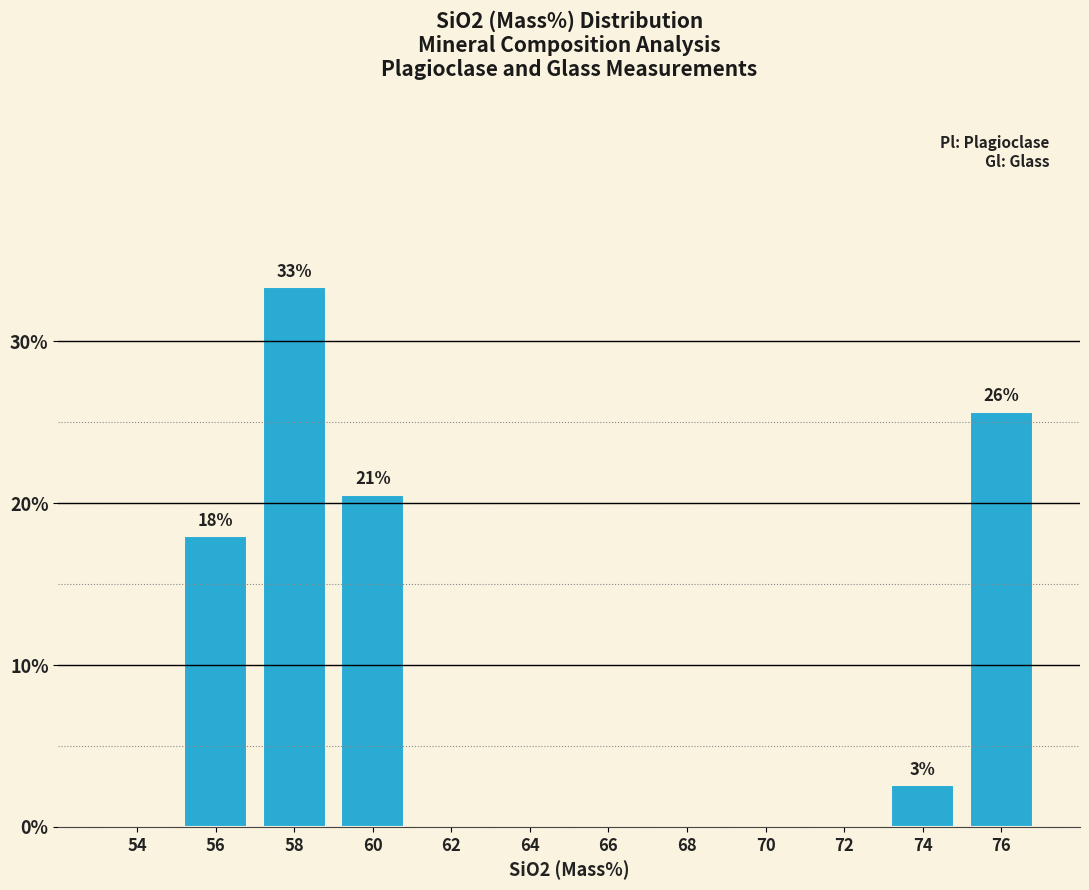

Reading left to right, what are all the values shown in this chart?

54=0.0	56=17.9	58=33.3	60=20.5	62=0.0	64=0.0	66=0.0	68=0.0	70=0.0	72=0.0	74=2.6	76=25.6